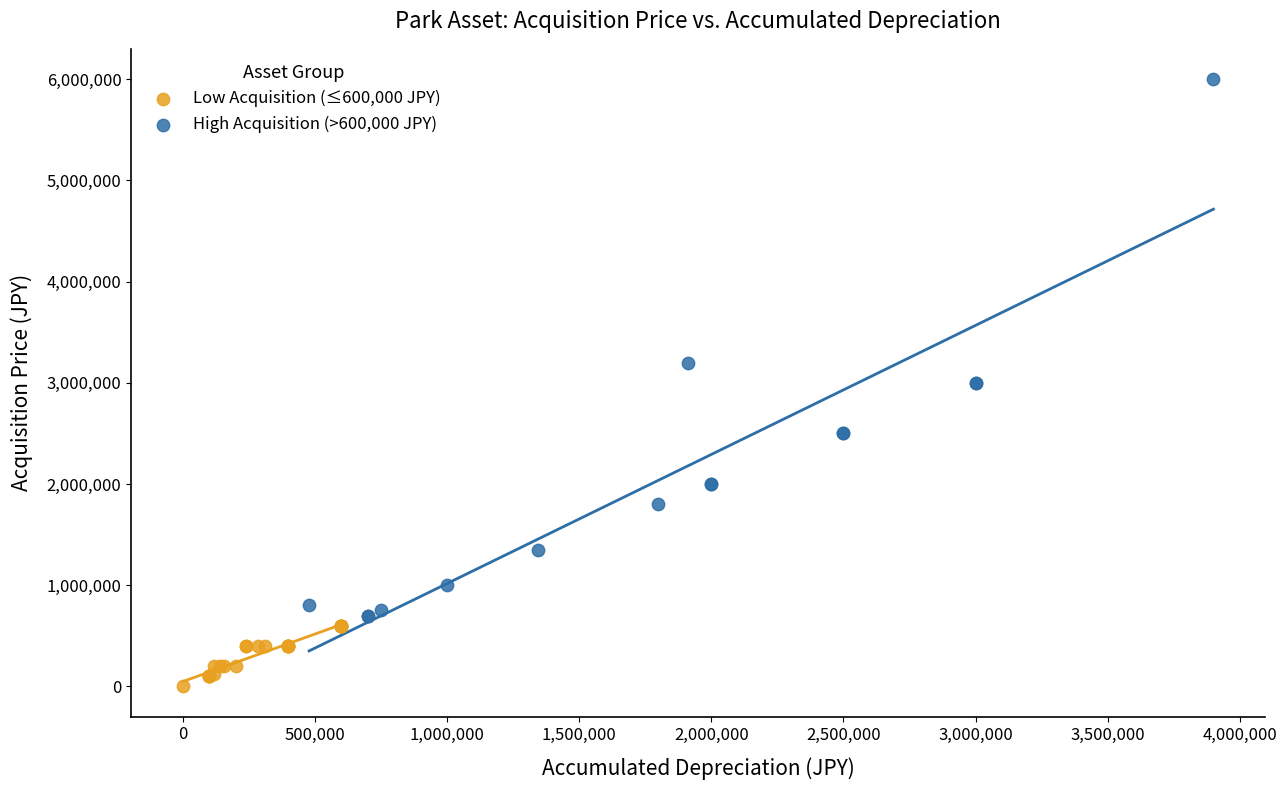

Which series reaches the maximum Y coordinate?

High Acquisition (>600,000 JPY)